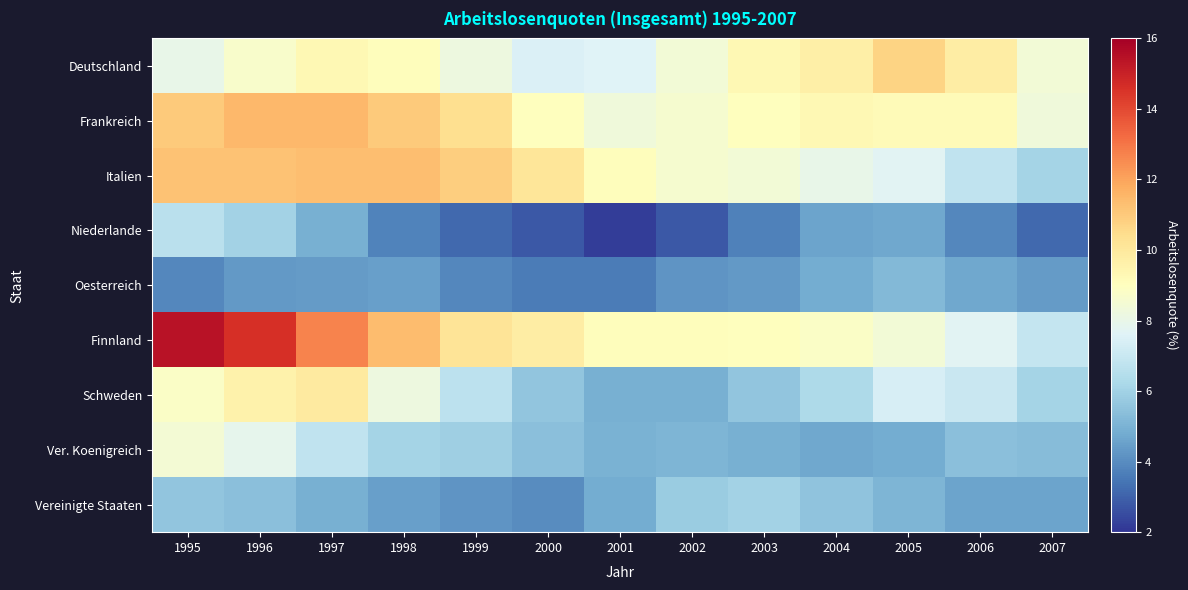

What is the greatest value displayed?

15.4